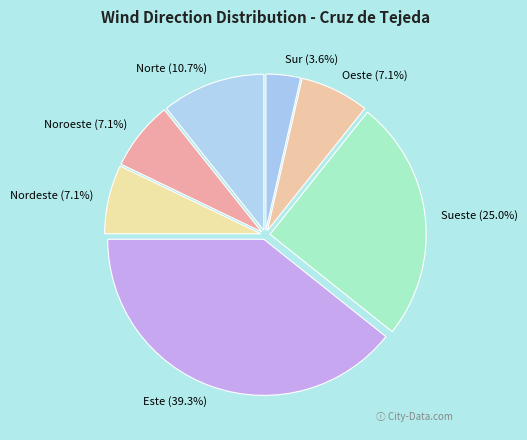

Is there a majority slice in this chart?

No